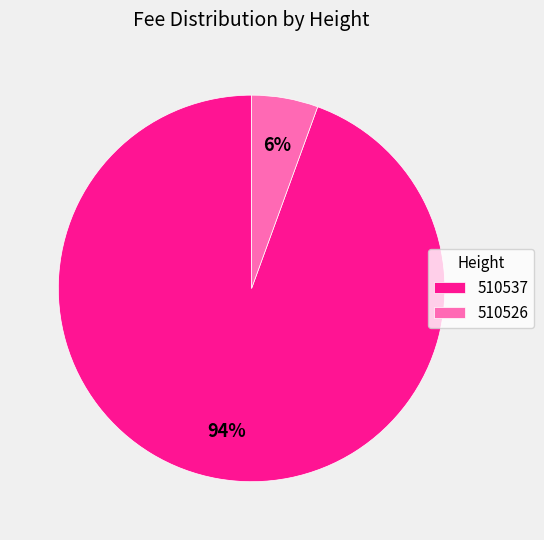

Between 510537 and 510526, which is larger?

510537